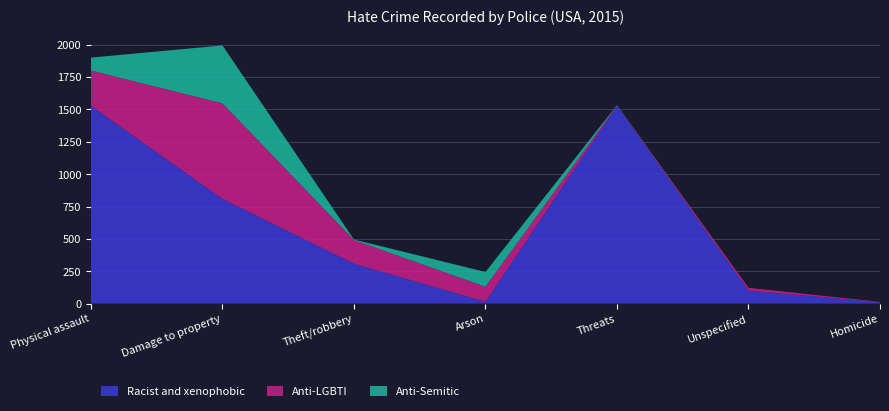

Reading left to right, list all the values displayed in this chart.

Racist and xenophobic: 1529	809	308	14	1528	100	11
Anti-LGBTI: 272	739	183	116	3	22	2
Anti-Semitic: 100	447	4	114	3	0	0